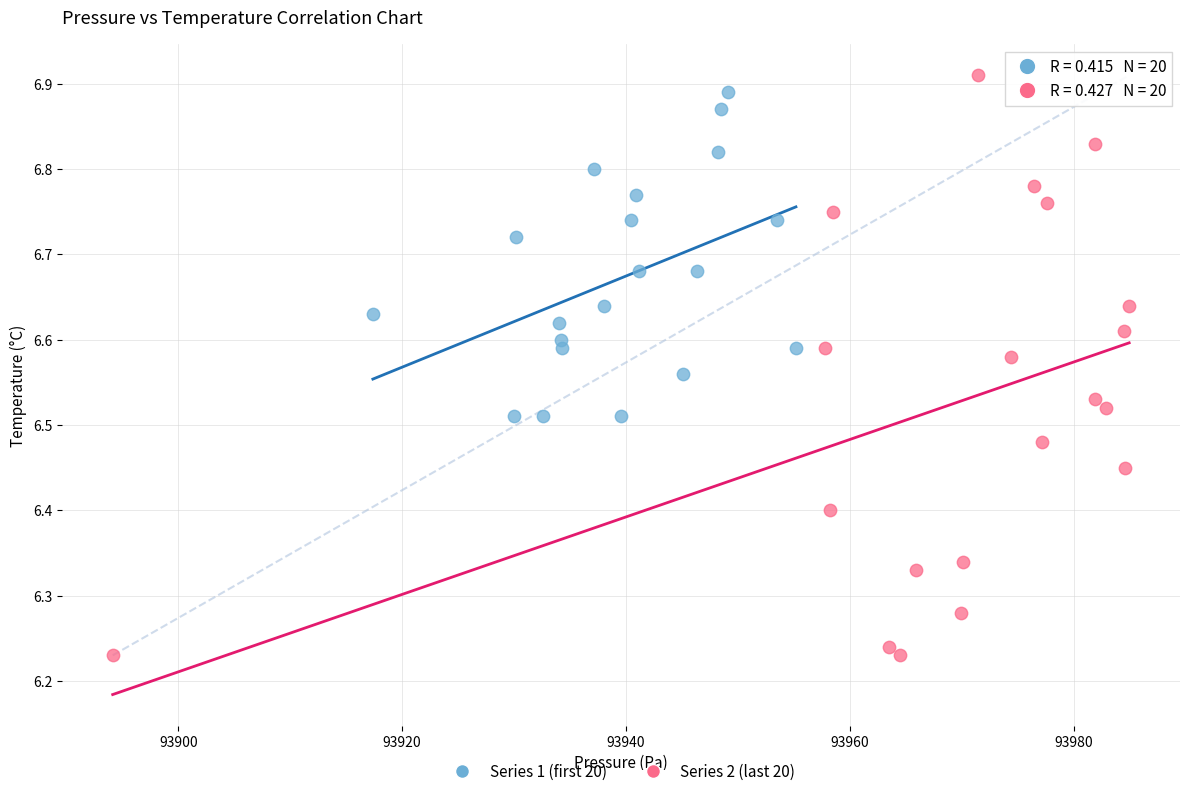

Which series reaches the maximum Y coordinate?

Series 2 (last 20)